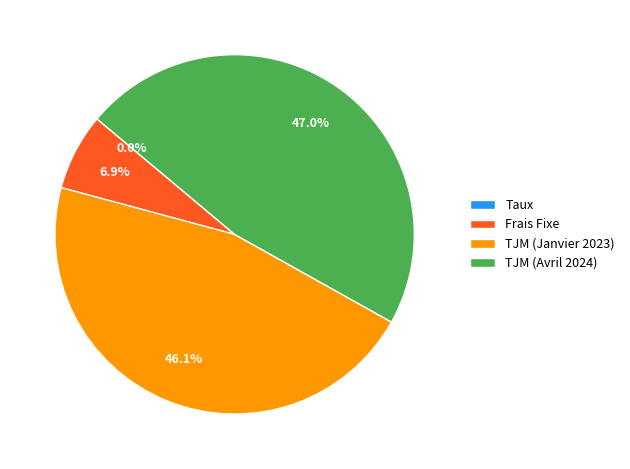

Does TJM (Avril 2024) represent more than half of the total?

No